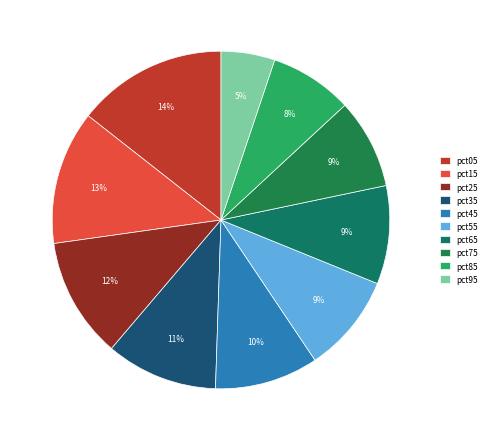

To the nearest percent, what is the difference between the largest and smallest slice percentages?

9%